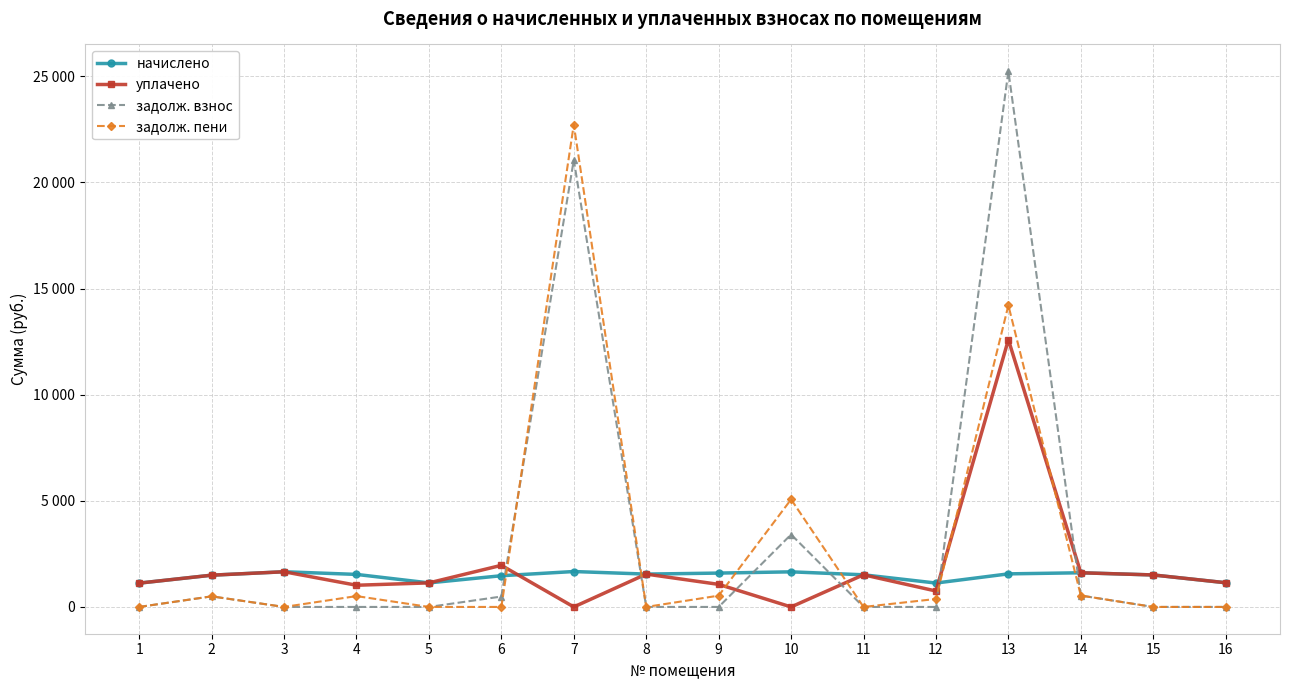

What is the greatest value displayed?

25234.8